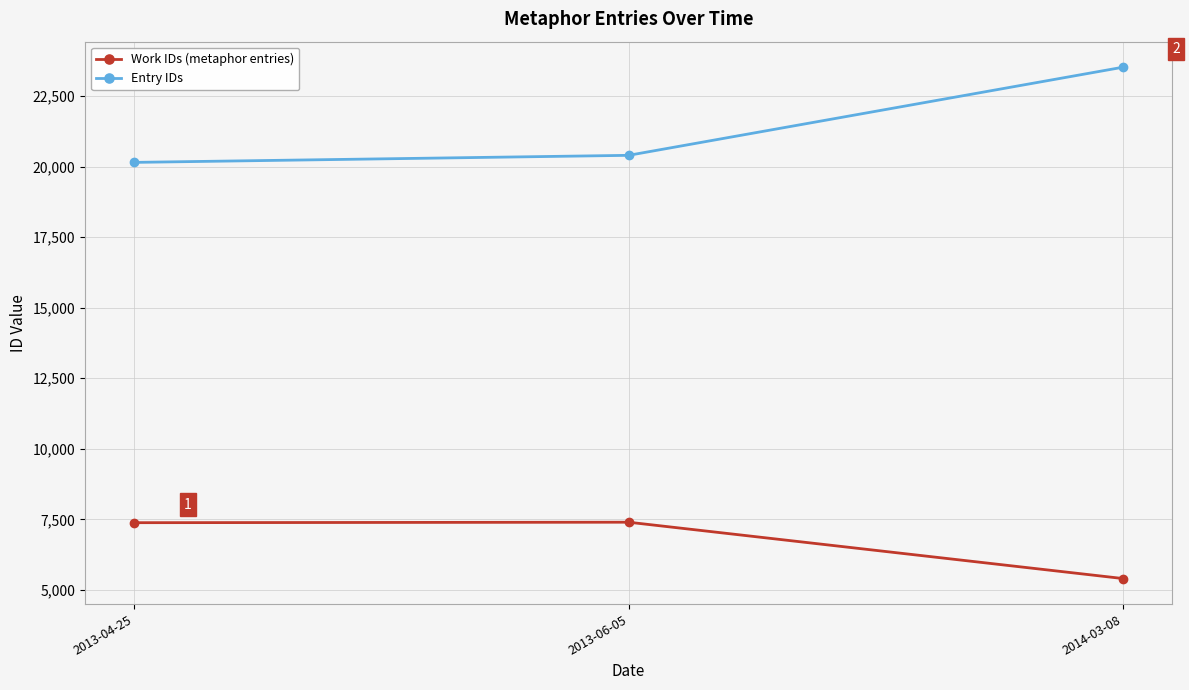

List the labels in order of Entry IDs value, smallest first.

2013-04-25, 2013-06-05, 2014-03-08